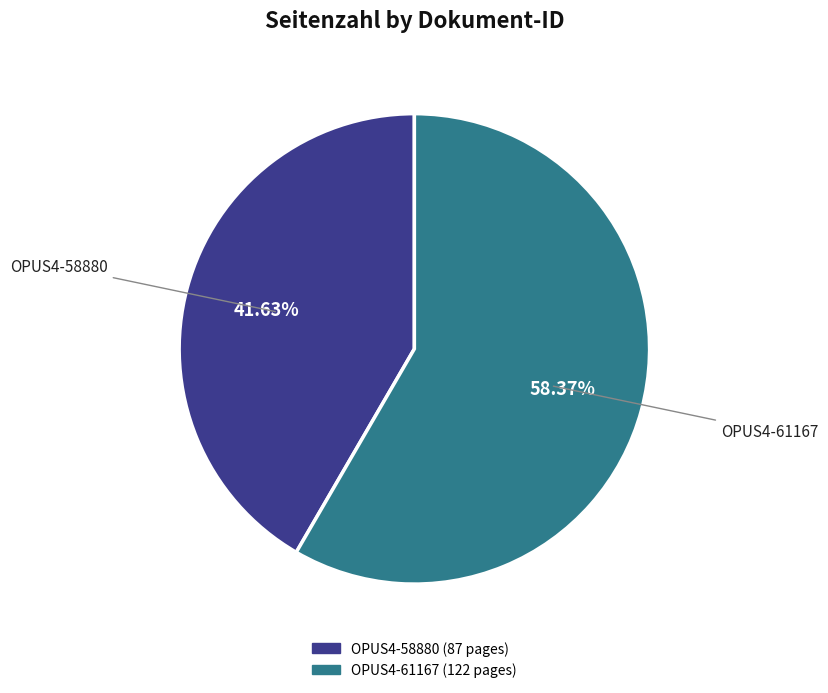

What portion of the pie excludes OPUS4-58880?

58.4%